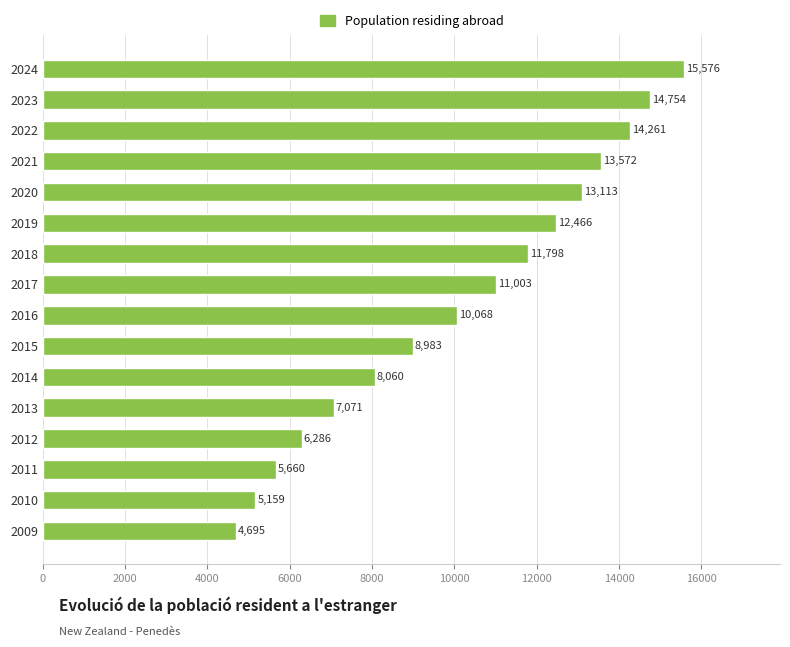

What is the smallest value displayed?

4695